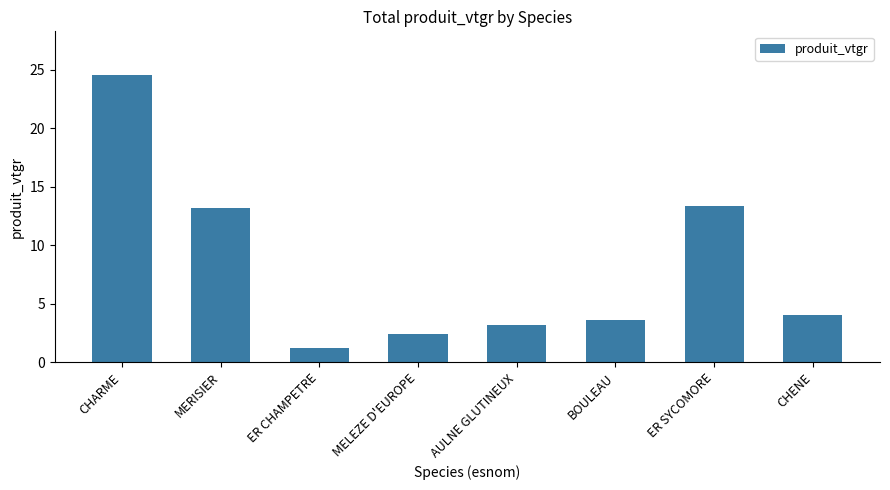

What is the label of the 1st bar from the left?

CHARME